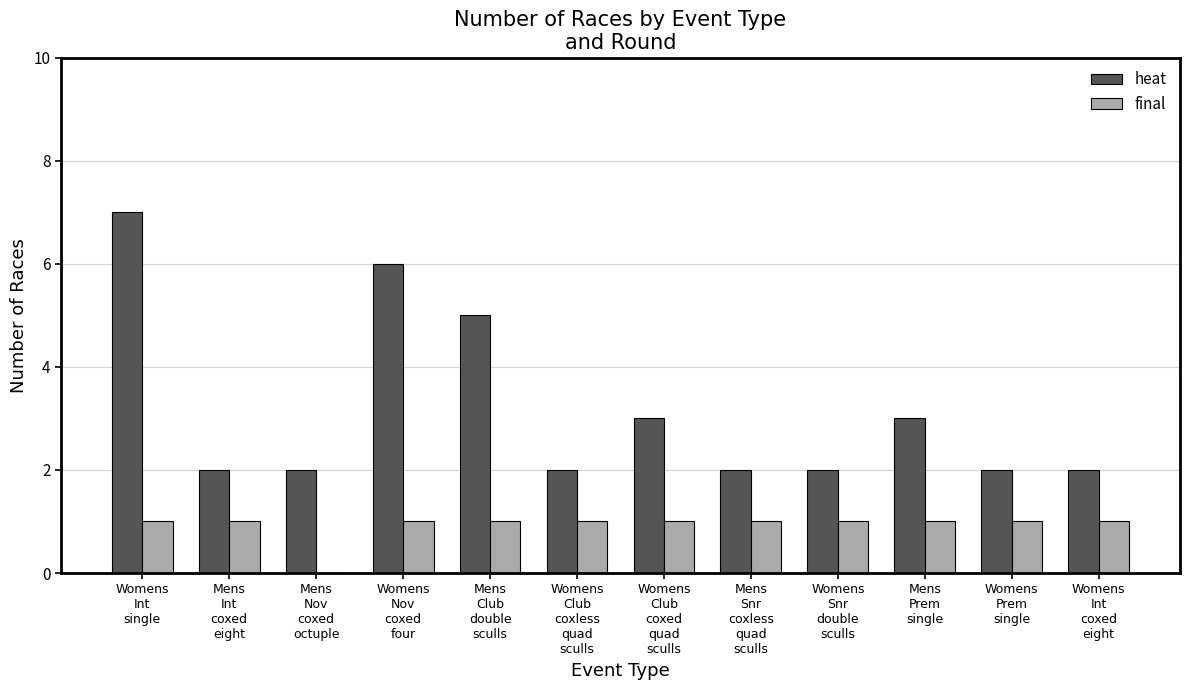

Reading right to left, list all the values displayed in this chart.

heat: Womens
Int
coxed
eight=2	Womens
Prem
single=2	Mens
Prem
single=3	Womens
Snr
double
sculls=2	Mens
Snr
coxless
quad
sculls=2	Womens
Club
coxed
quad
sculls=3	Womens
Club
coxless
quad
sculls=2	Mens
Club
double
sculls=5	Womens
Nov
coxed
four=6	Mens
Nov
coxed
octuple=2	Mens
Int
coxed
eight=2	Womens
Int
single=7
final: Womens
Int
coxed
eight=1	Womens
Prem
single=1	Mens
Prem
single=1	Womens
Snr
double
sculls=1	Mens
Snr
coxless
quad
sculls=1	Womens
Club
coxed
quad
sculls=1	Womens
Club
coxless
quad
sculls=1	Mens
Club
double
sculls=1	Womens
Nov
coxed
four=1	Mens
Nov
coxed
octuple=0	Mens
Int
coxed
eight=1	Womens
Int
single=1